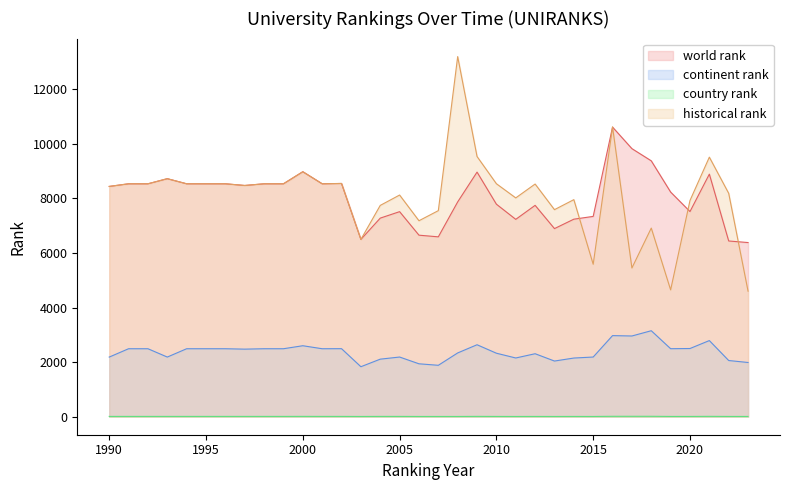

True or false: continent rank has a value of 2187 at 2005.

True